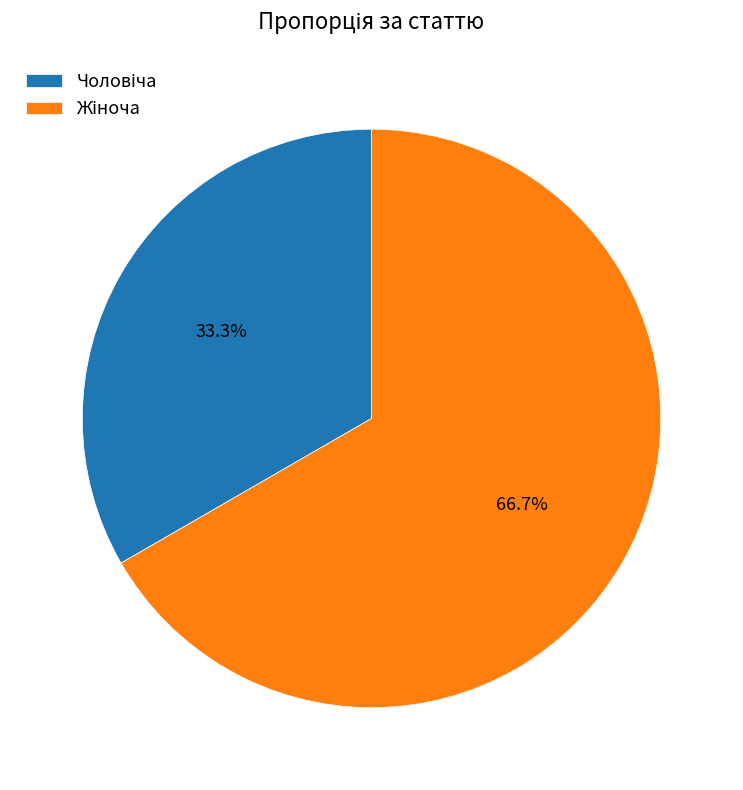

Does any single category account for the majority?

Yes